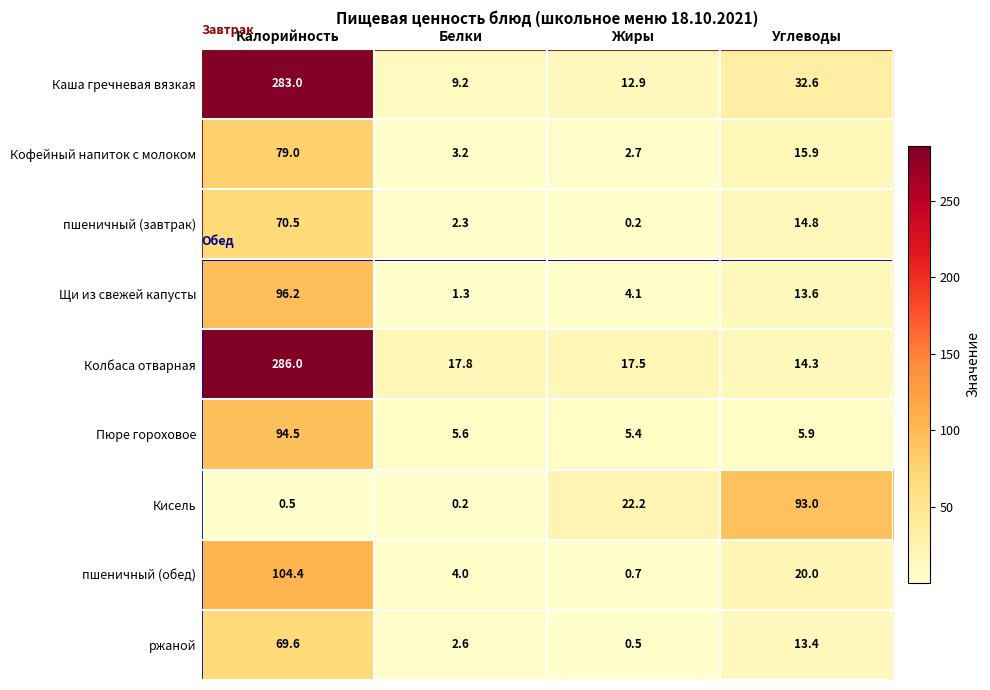

What is the sum of the Пюре гороховое values at Белки and Жиры?

11.0